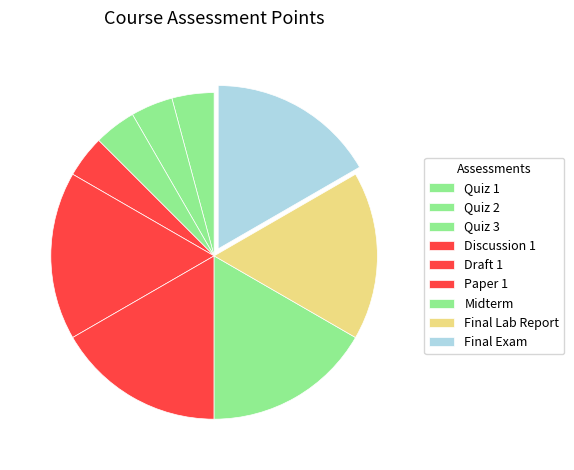

To the nearest percent, what portion does Draft 1 represent?

17%